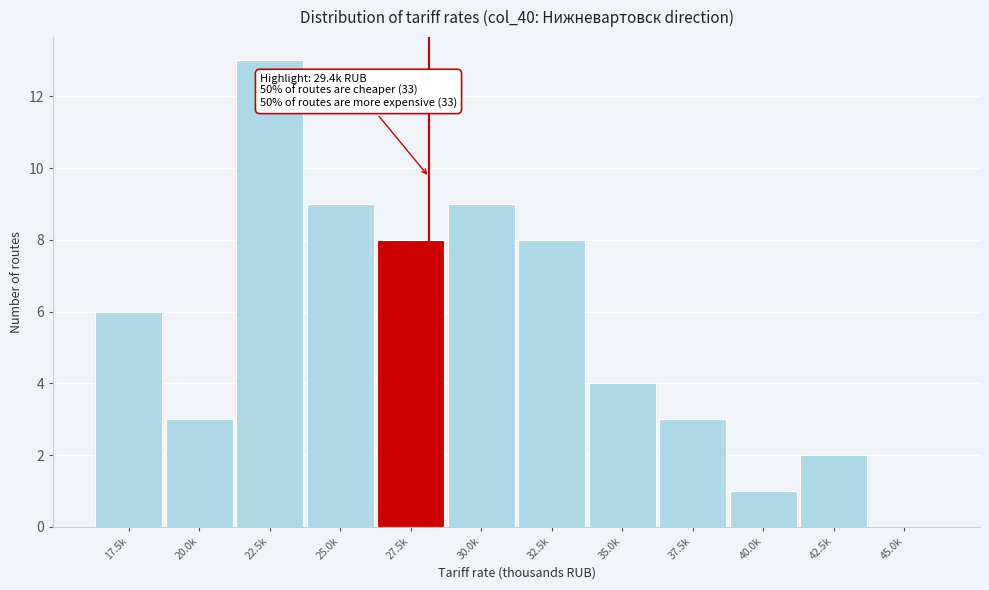

Reading left to right, list all the values displayed in this chart.

17.5k=6	20.0k=3	22.5k=13	25.0k=9	27.5k=8	30.0k=9	32.5k=8	35.0k=4	37.5k=3	40.0k=1	42.5k=2	45.0k=0